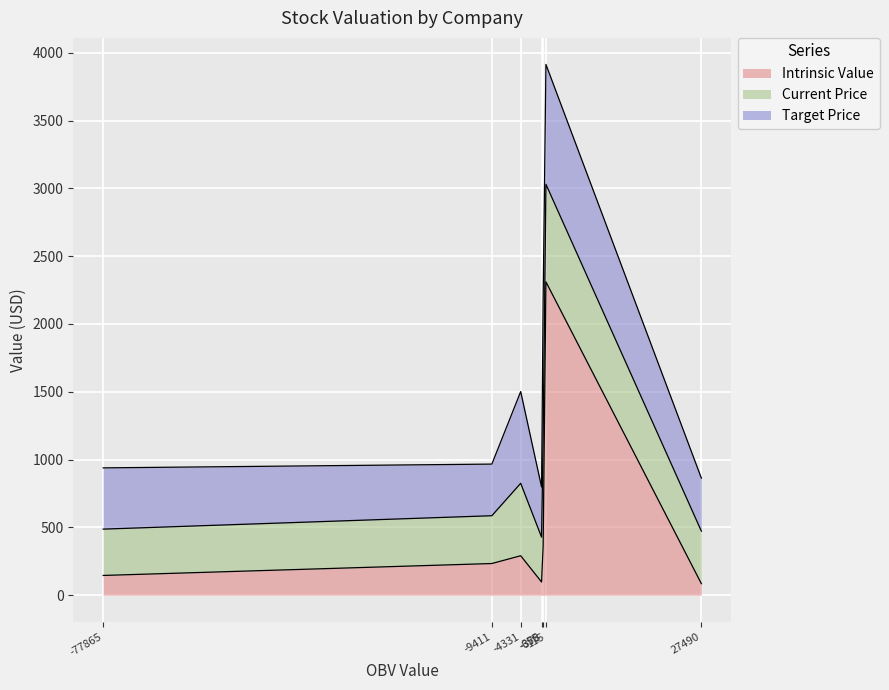

What is the maximum value for Intrinsic Value?

2310.5